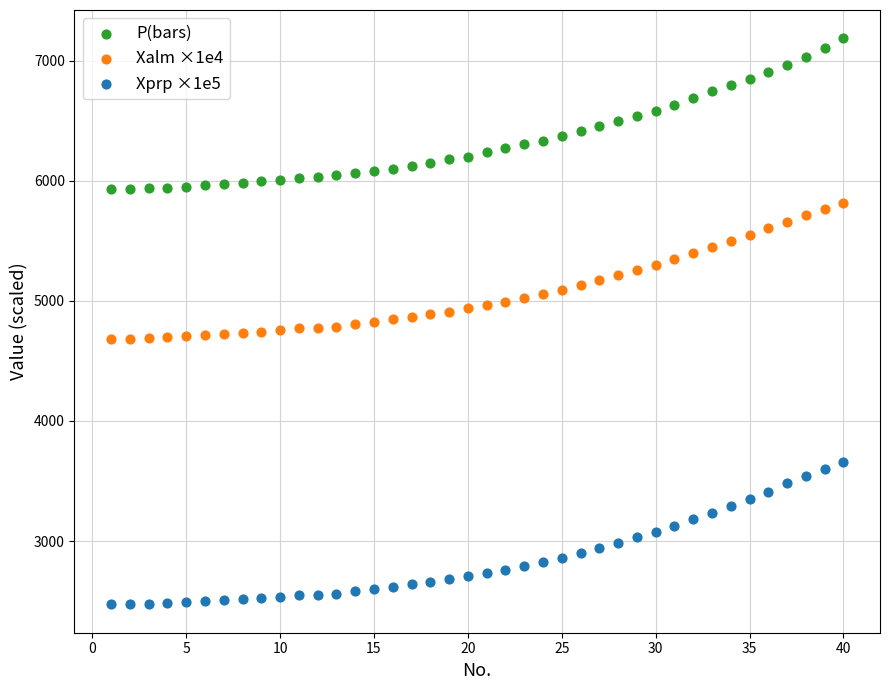

Which series reaches the maximum Y coordinate?

P(bars)